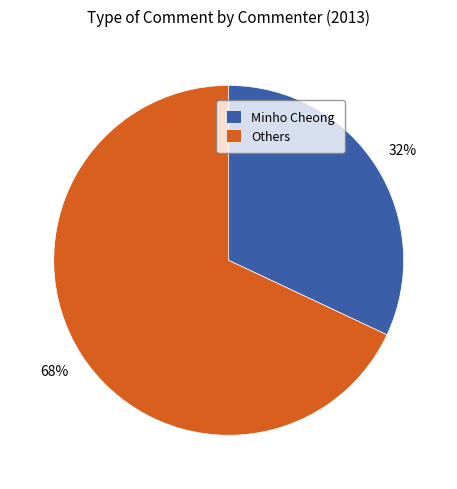

How many slices are in this pie chart?

2